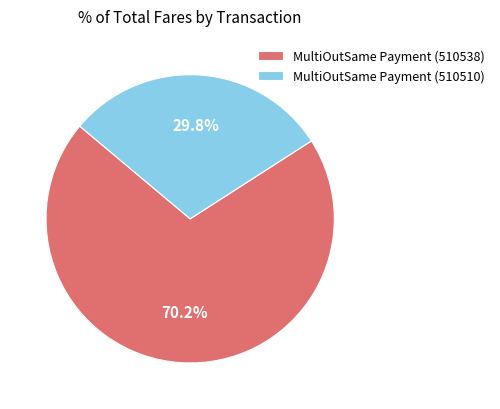

What portion of the pie excludes MultiOutSame Payment (510538)?

29.8%